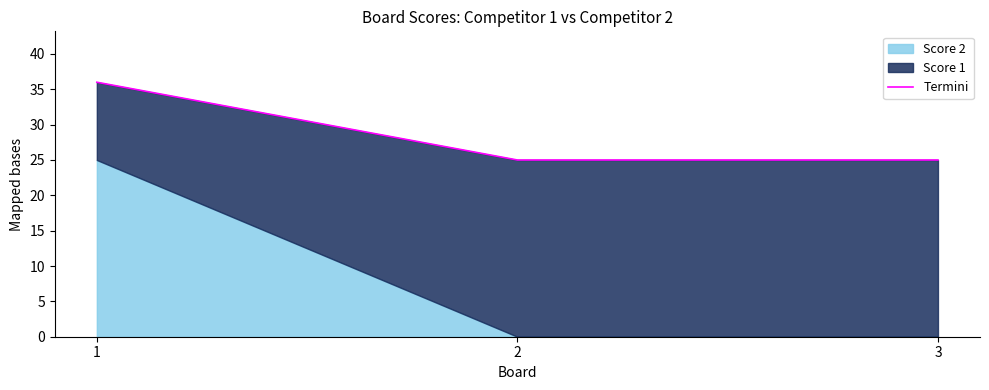

Reading left to right, what are all the values shown in this chart?

1=36	2=25	3=25